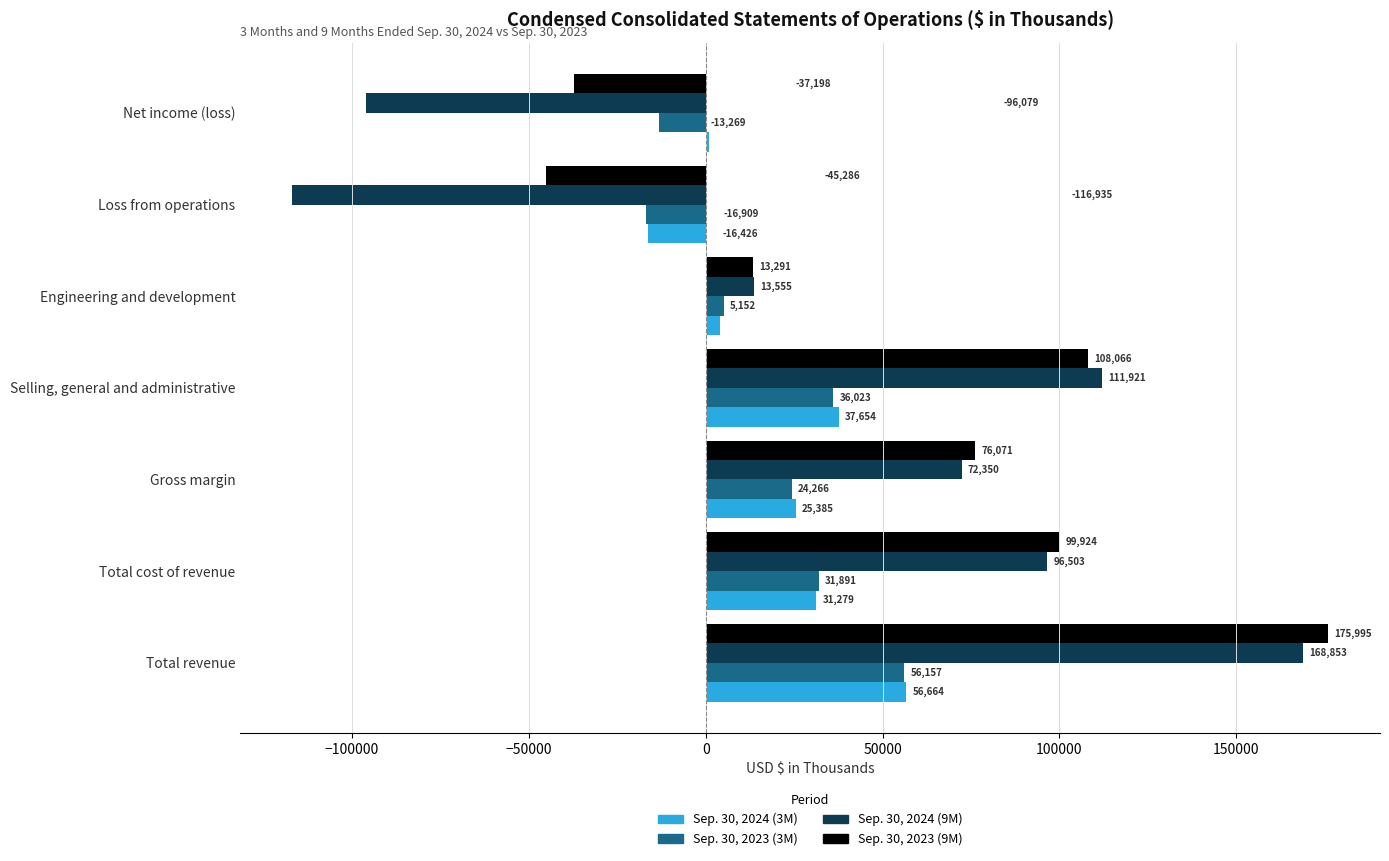

What is the sum of all Sep. 30, 2024 (9M) values?

250168